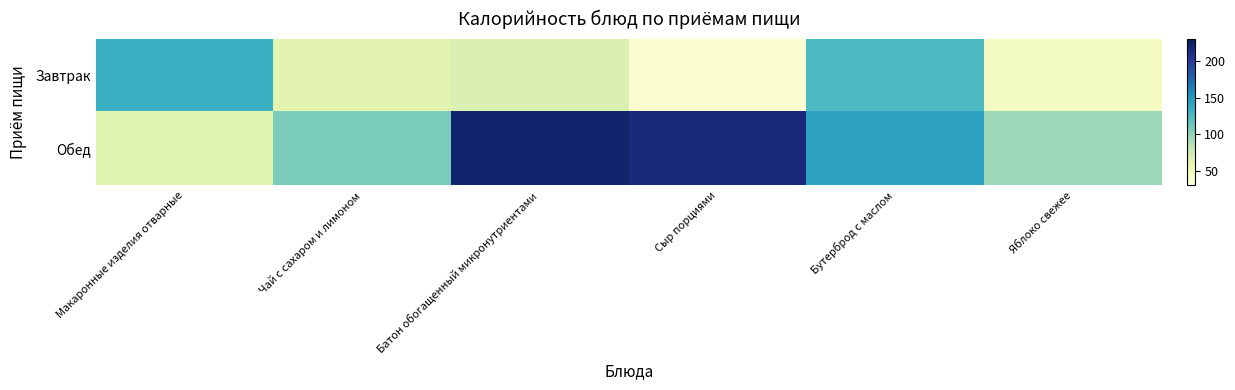

Which series has the widest spread of values?

Обед